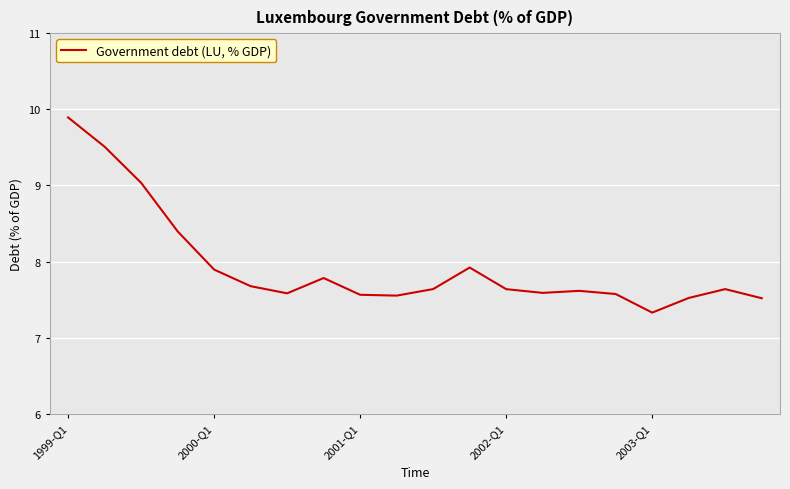

What is the difference between the maximum and minimum values?

2.6